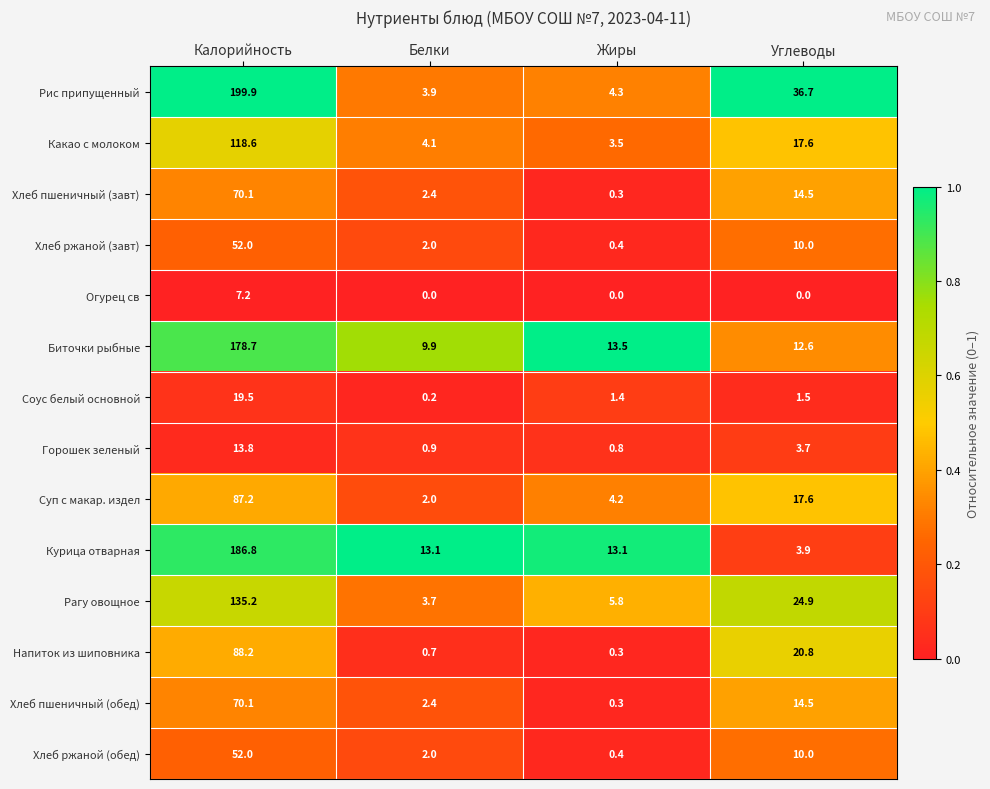

Which series has the largest total across all categories?

Рис припущенный